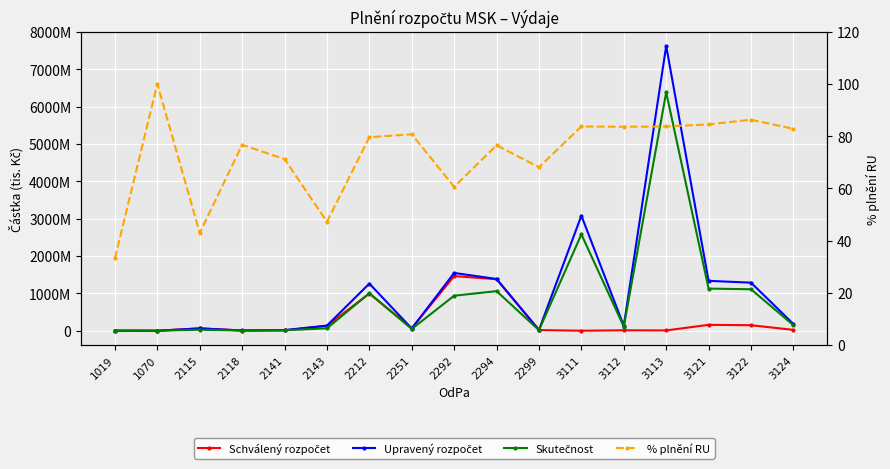

Reading left to right, extract all data points from this chart.

Schválený rozpočet: 2000.0	0.0	64911.0	6000.0	9251.0	131137.0	996276.0	66954.0	1463386.0	1378600.0	17765.0	347.0	12125.0	7910.0	158072.0	147501.0	23246.0
Upravený rozpočet: 2603.0	317.0	62269.0	7288.0	17458.0	137464.0	1261983.0	59866.0	1547017.0	1386087.0	21696.0	3081950.0	131349.0	7623965.0	1335923.0	1287327.0	180129.0
Skutečnost: 865.0	317.0	26741.0	5587.0	12437.0	64857.0	1004066.0	48330.0	937554.0	1060424.0	14767.0	2579887.0	109781.0	6381925.0	1128400.0	1110424.0	149163.0
% plnění RU: 33.2	100.0	42.9	76.7	71.2	47.2	79.6	80.7	60.6	76.5	68.1	83.7	83.6	83.7	84.5	86.3	82.8